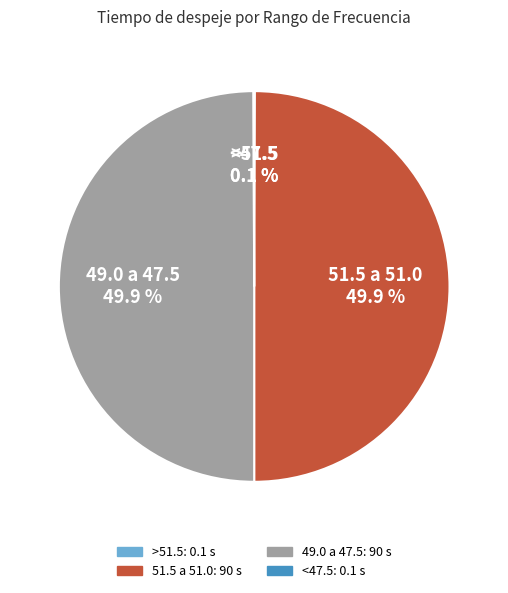

What portion of the pie excludes 49.0 a 47.5?

50.1%